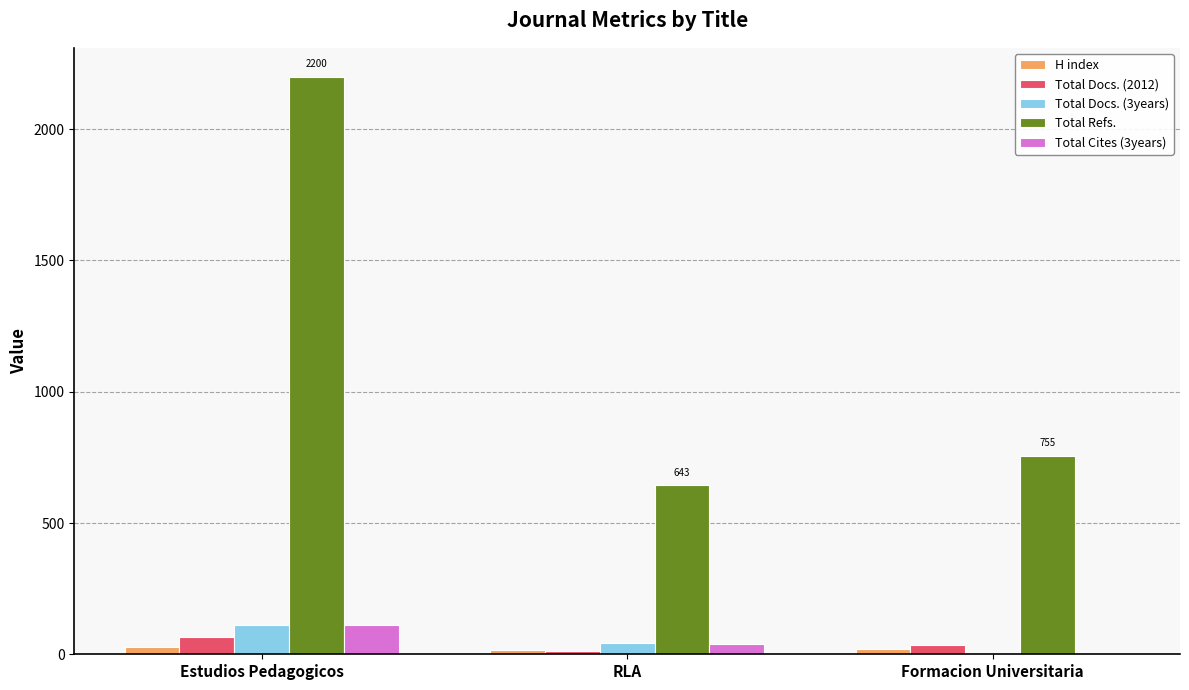

At which label does Total Refs. reach its peak?

Estudios Pedagogicos